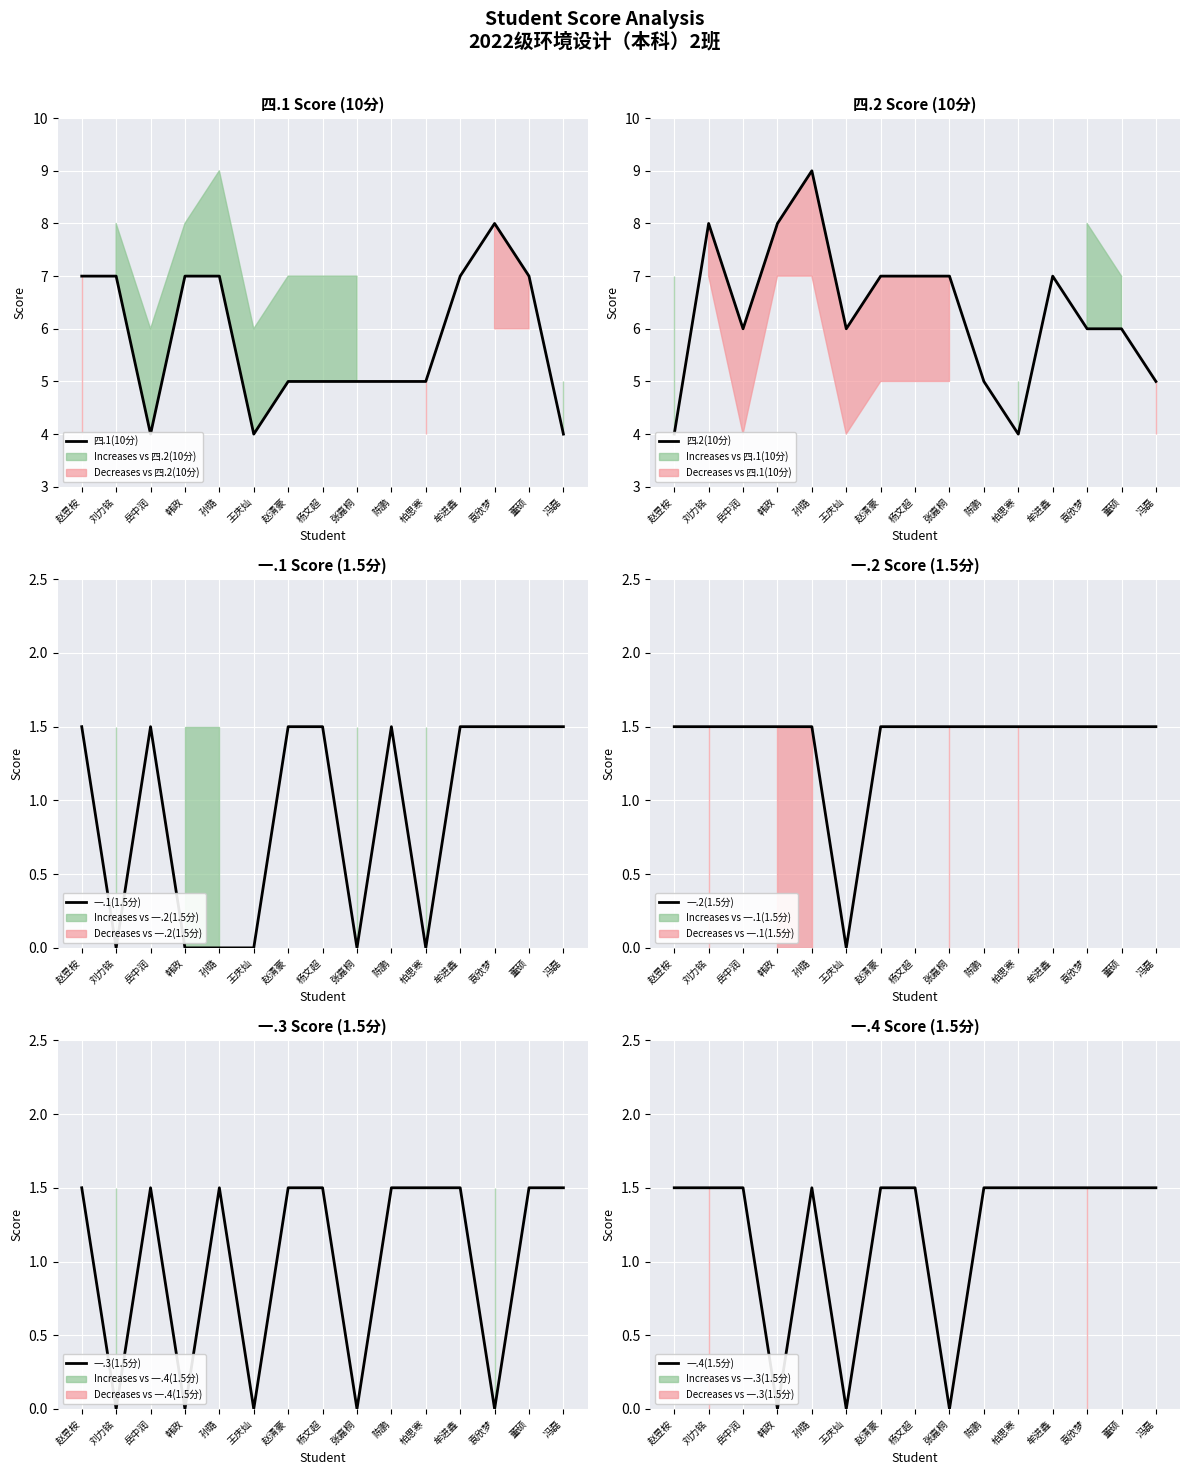

What are all the series names shown in the legend?

四.1(10分), 四.2(10分), 一.1(1.5分), 一.2(1.5分), 一.3(1.5分), 一.4(1.5分)